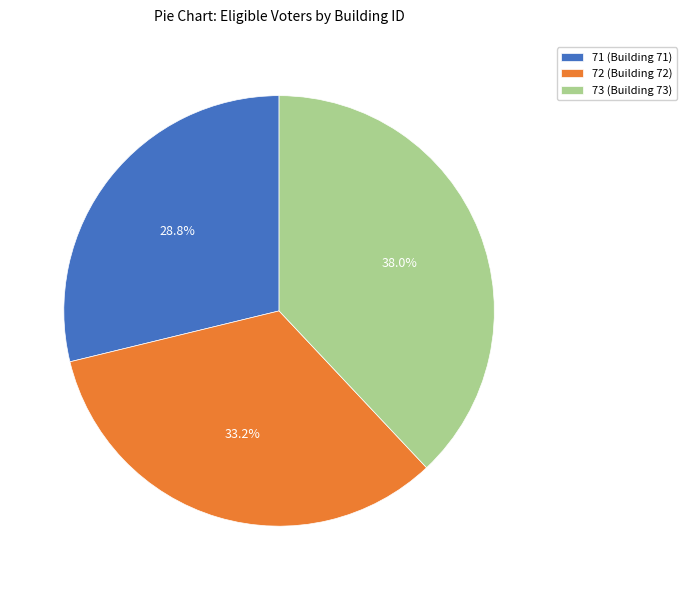

Is 71 (Building 71) the majority of the pie?

No